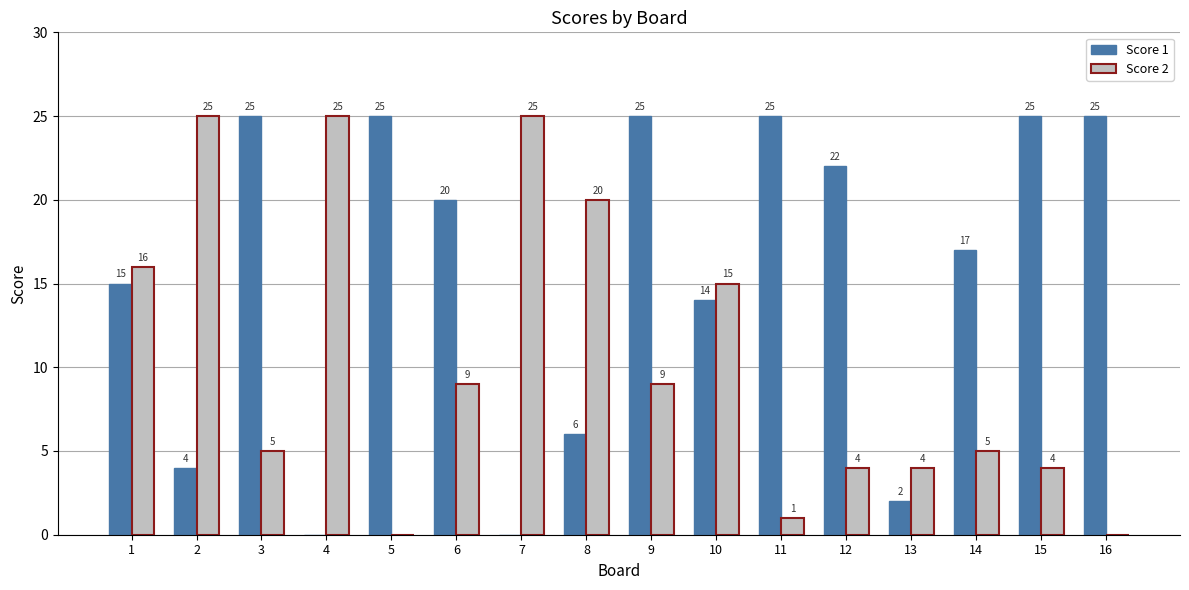

Between 1 and 11, which series saw the biggest shift?

Score 2